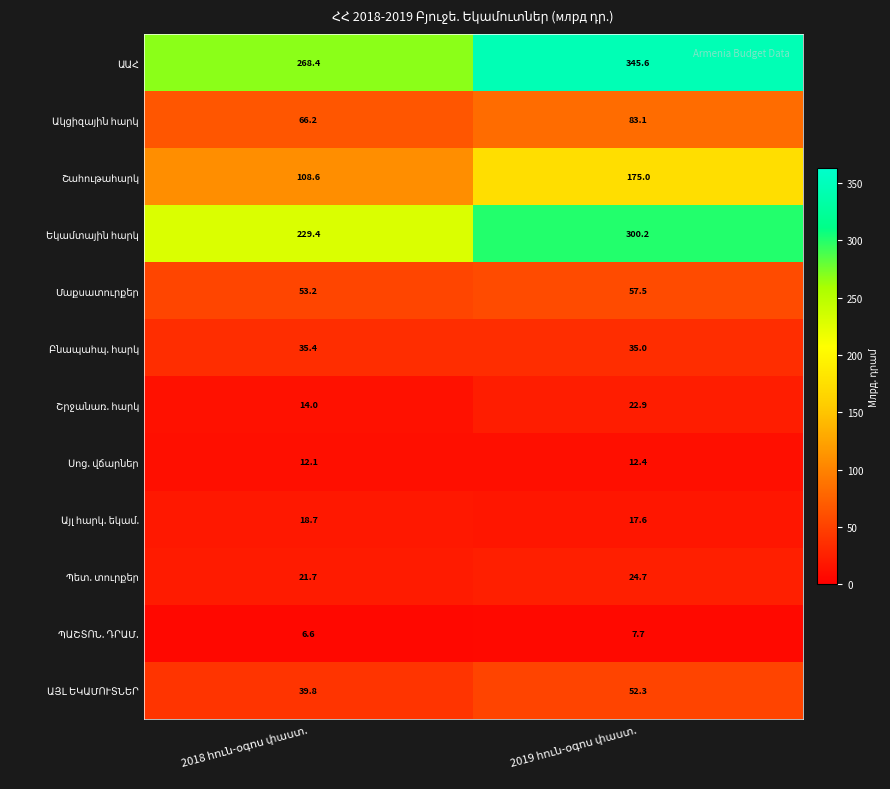

What is the smallest value displayed?

6.6